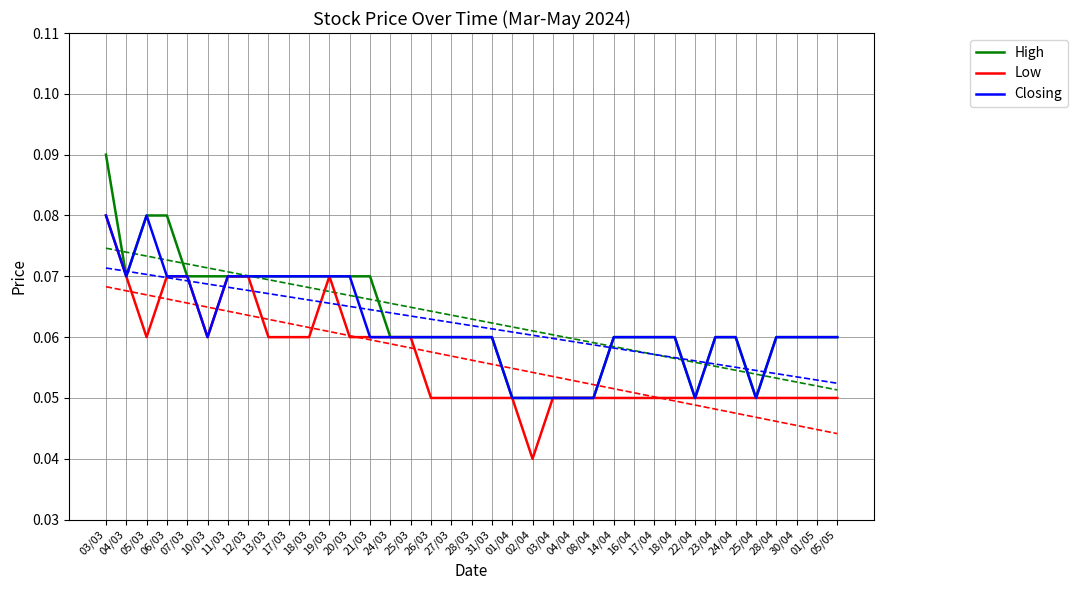

Reading right to left, list all the values displayed in this chart.

High: 05/05=0.1	01/05=0.1	30/04=0.1	28/04=0.1	25/04=0.1	24/04=0.1	23/04=0.1	22/04=0.1	18/04=0.1	17/04=0.1	16/04=0.1	14/04=0.1	08/04=0.1	04/04=0.1	03/04=0.1	02/04=0.1	01/04=0.1	31/03=0.1	28/03=0.1	27/03=0.1	26/03=0.1	25/03=0.1	24/03=0.1	21/03=0.1	20/03=0.1	19/03=0.1	18/03=0.1	17/03=0.1	13/03=0.1	12/03=0.1	11/03=0.1	10/03=0.1	07/03=0.1	06/03=0.1	05/03=0.1	04/03=0.1	03/03=0.1
Low: 05/05=0.1	01/05=0.1	30/04=0.1	28/04=0.1	25/04=0.1	24/04=0.1	23/04=0.1	22/04=0.1	18/04=0.1	17/04=0.1	16/04=0.1	14/04=0.1	08/04=0.1	04/04=0.1	03/04=0.1	02/04=0.0	01/04=0.1	31/03=0.1	28/03=0.1	27/03=0.1	26/03=0.1	25/03=0.1	24/03=0.1	21/03=0.1	20/03=0.1	19/03=0.1	18/03=0.1	17/03=0.1	13/03=0.1	12/03=0.1	11/03=0.1	10/03=0.1	07/03=0.1	06/03=0.1	05/03=0.1	04/03=0.1	03/03=0.1
Closing: 05/05=0.1	01/05=0.1	30/04=0.1	28/04=0.1	25/04=0.1	24/04=0.1	23/04=0.1	22/04=0.1	18/04=0.1	17/04=0.1	16/04=0.1	14/04=0.1	08/04=0.1	04/04=0.1	03/04=0.1	02/04=0.1	01/04=0.1	31/03=0.1	28/03=0.1	27/03=0.1	26/03=0.1	25/03=0.1	24/03=0.1	21/03=0.1	20/03=0.1	19/03=0.1	18/03=0.1	17/03=0.1	13/03=0.1	12/03=0.1	11/03=0.1	10/03=0.1	07/03=0.1	06/03=0.1	05/03=0.1	04/03=0.1	03/03=0.1